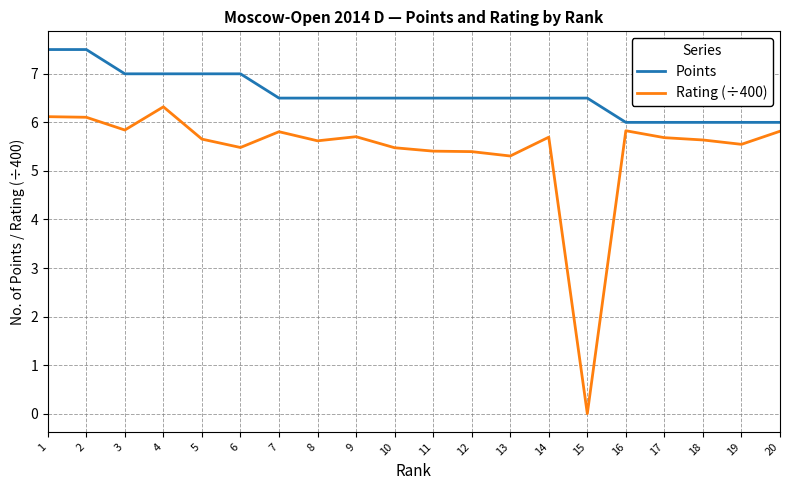

Is the value of Rating (÷400) at 12 greater than the value of Points at 12?

No